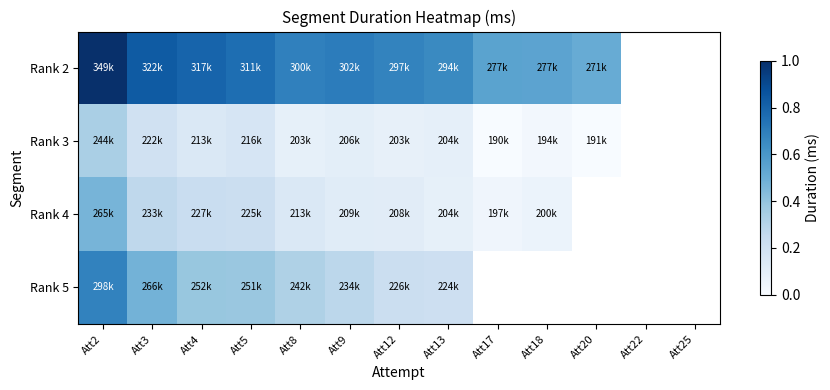

Between Att25 and Att17, which is larger?

Att17